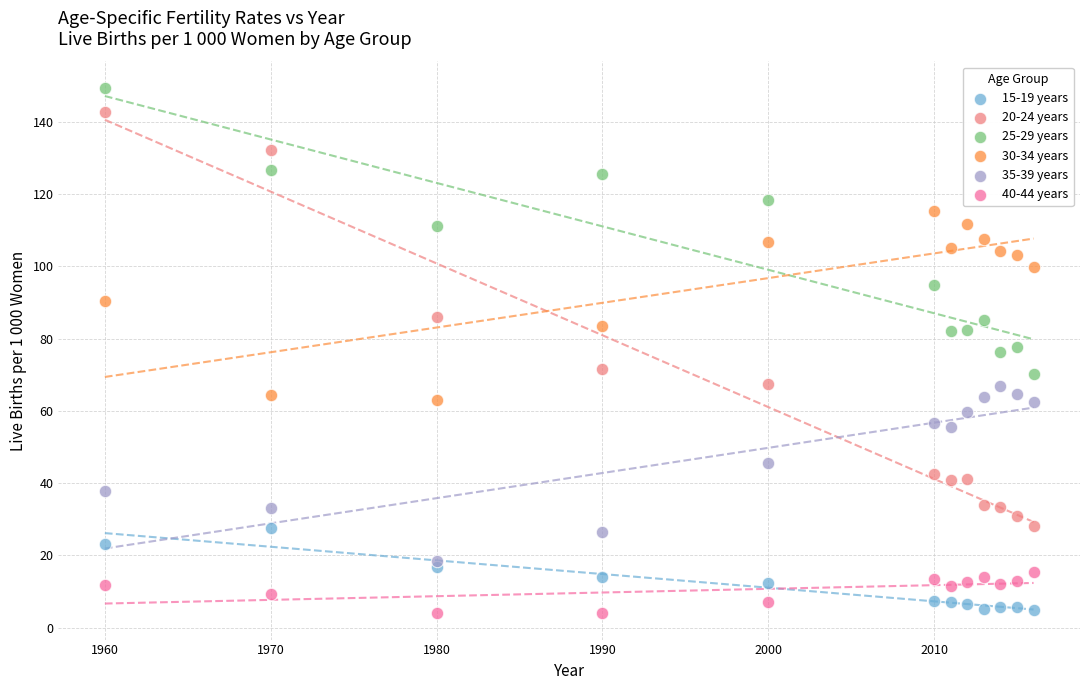

Which series has the largest Y range (max minus min)?

20-24 years